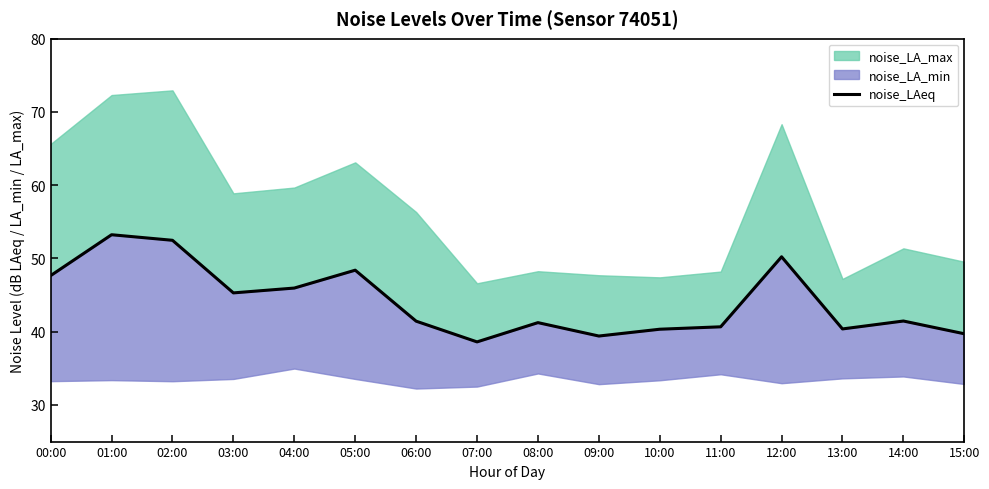

What is the difference between the values at 06:00 and 03:00?

3.9